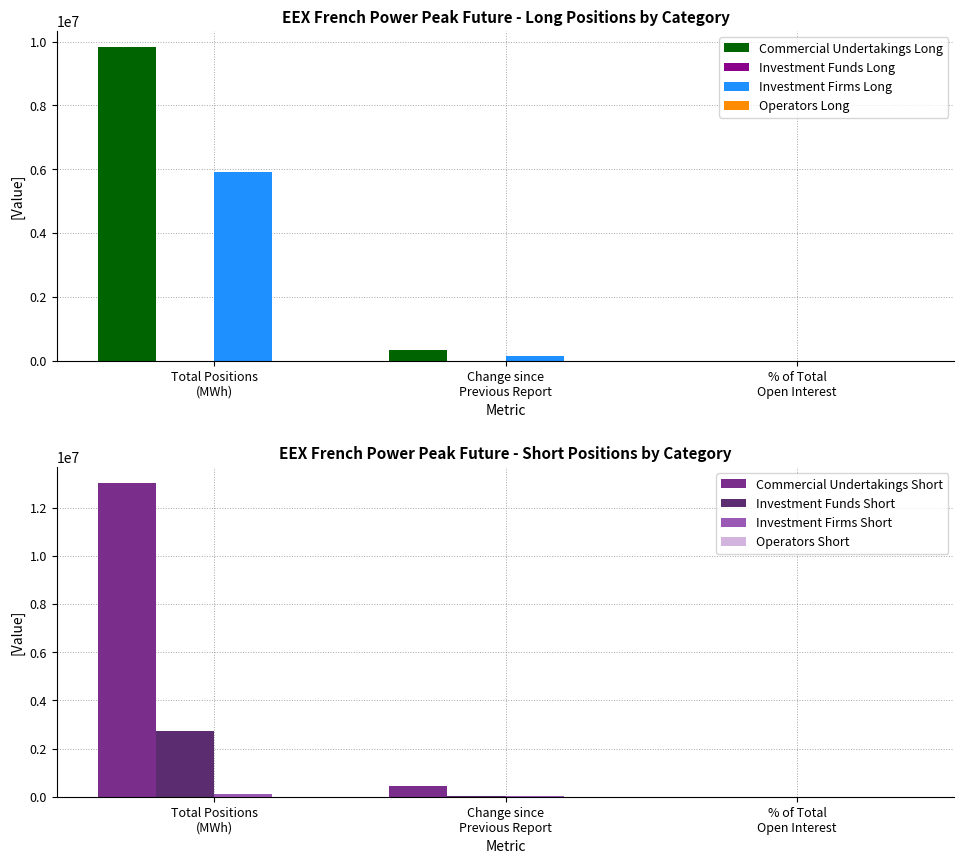

Rank the series by their maximum value, from lowest to highest.

Investment Funds Long, Investment Firms Long, Commercial Undertakings Long